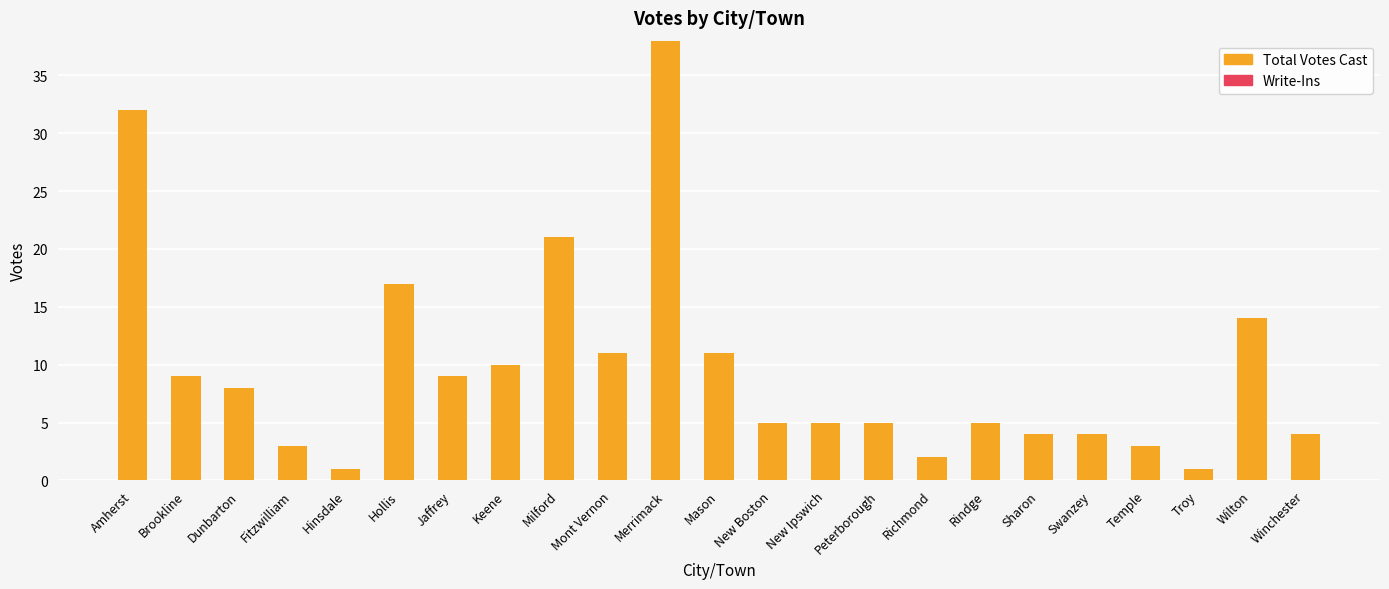

How many distinct data groups are displayed?

1